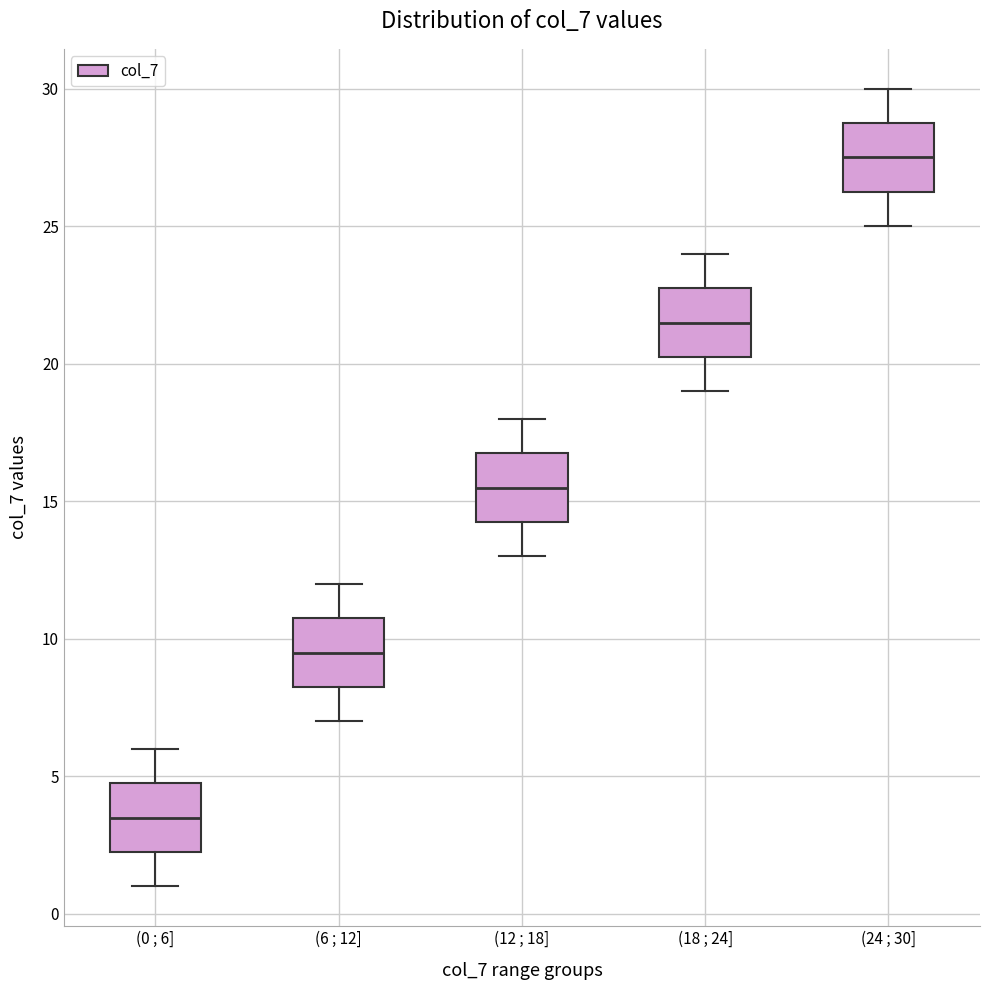

Reading left to right, transcribe this box plot: for each box, give where its median line is, the range the box spans, and where its two whiskers end, as read against the y-axis. The values are not printed on the chart, so give them approximately, as read against the axis.

(0 ; 6]: median 3.5, box 2.5 to 5.0, whiskers 1.0 to 6.0
(6 ; 12]: median 9.5, box 8.5 to 11.0, whiskers 7.0 to 12.0
(12 ; 18]: median 15.5, box 14.5 to 17.0, whiskers 13.0 to 18.0
(18 ; 24]: median 21.5, box 20.5 to 23.0, whiskers 19.0 to 24.0
(24 ; 30]: median 27.5, box 26.5 to 29.0, whiskers 25.0 to 30.0